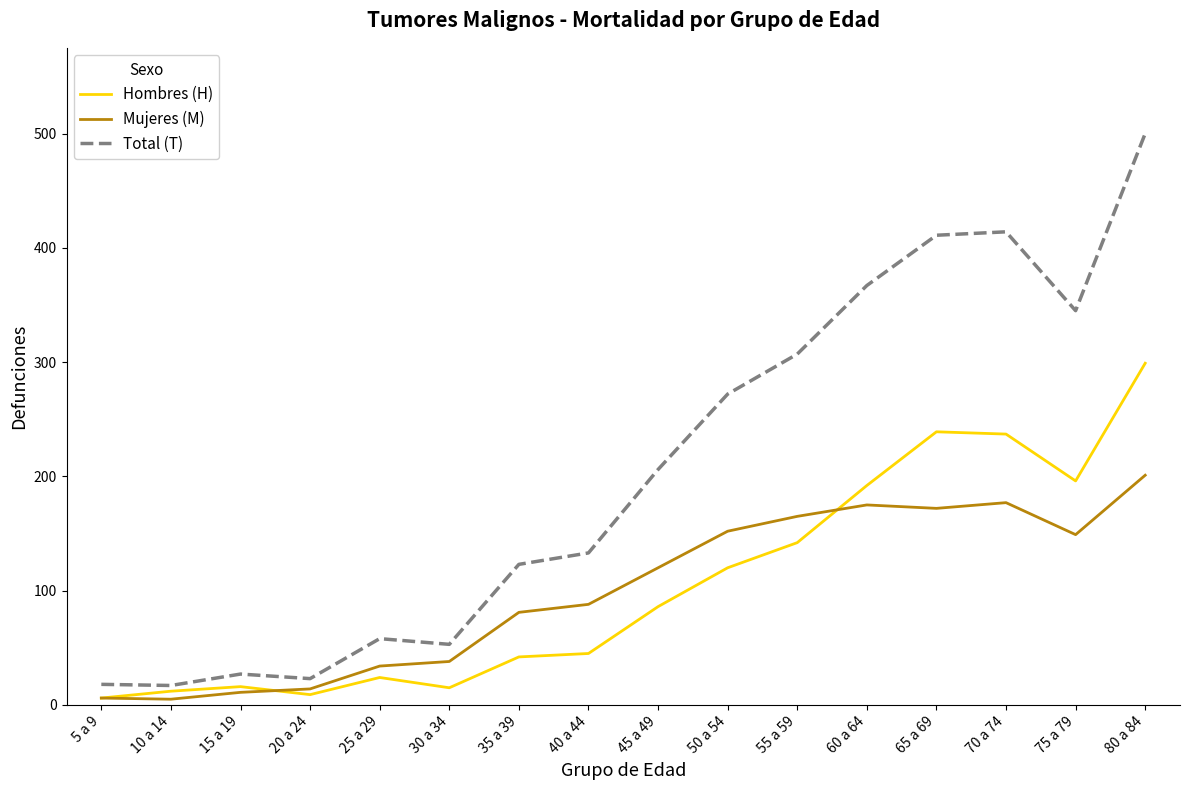

What is the total value across all series at 80 a 84?

1000